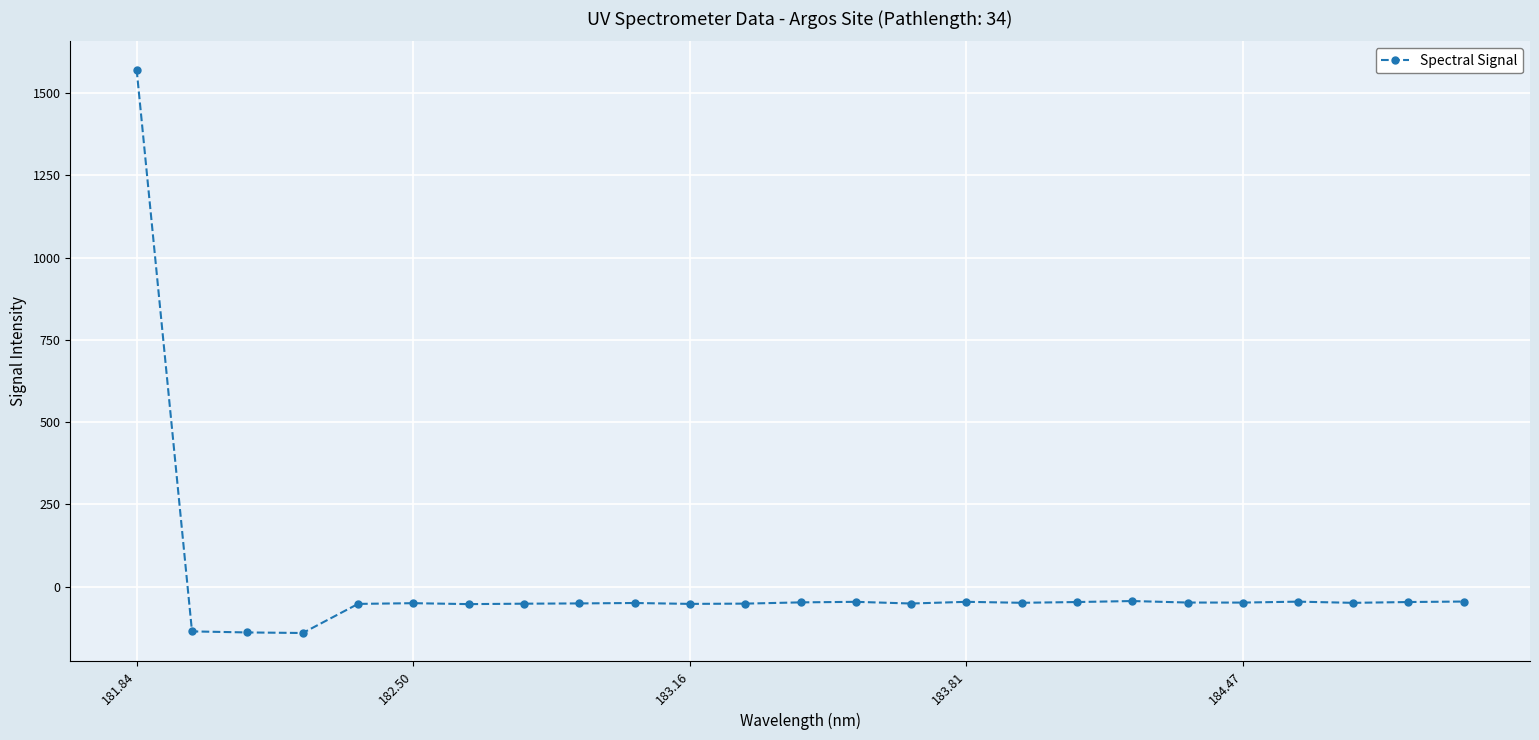

How many lines are shown in the chart?

1